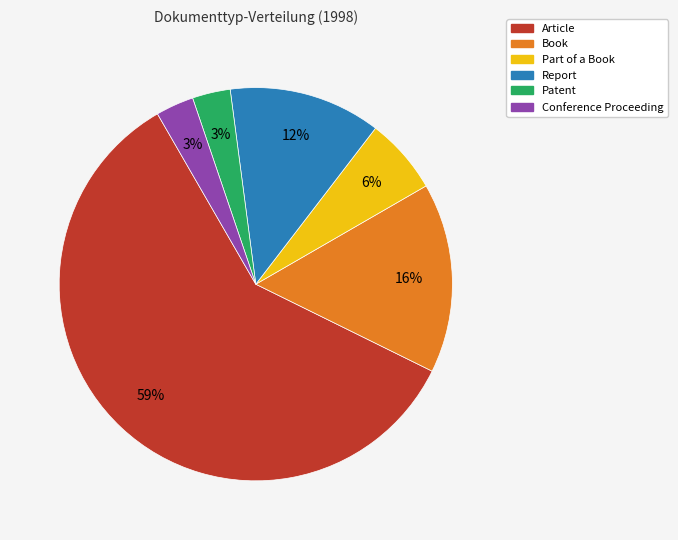

To the nearest percent, what percentage of the pie is Book?

16%